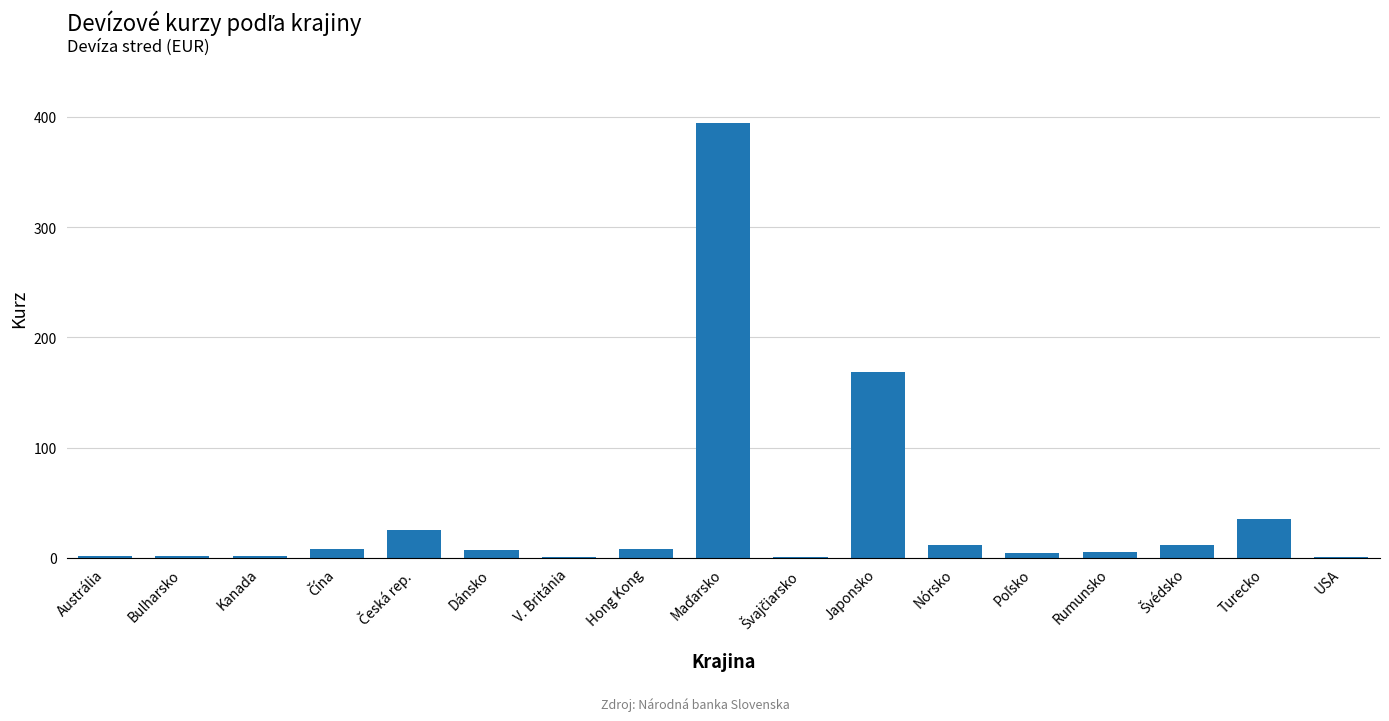

What is the sum of the values at Turecko and Bulharsko?

36.7